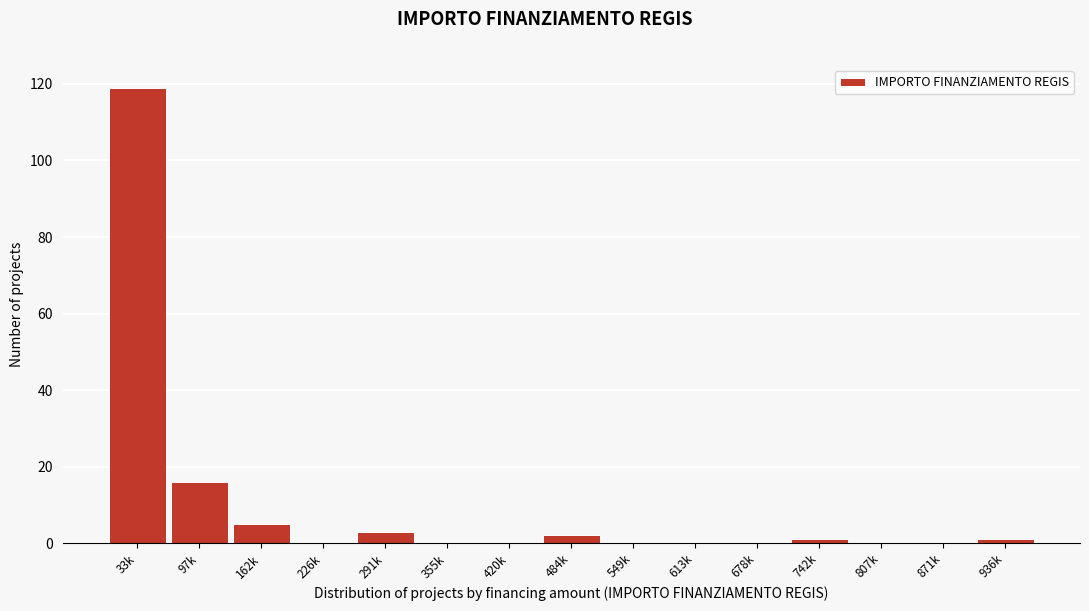

Reading left to right, what are all the values shown in this chart?

33k=119	97k=16	162k=5	226k=0	291k=3	355k=0	420k=0	484k=2	549k=0	613k=0	678k=0	742k=1	807k=0	871k=0	936k=1